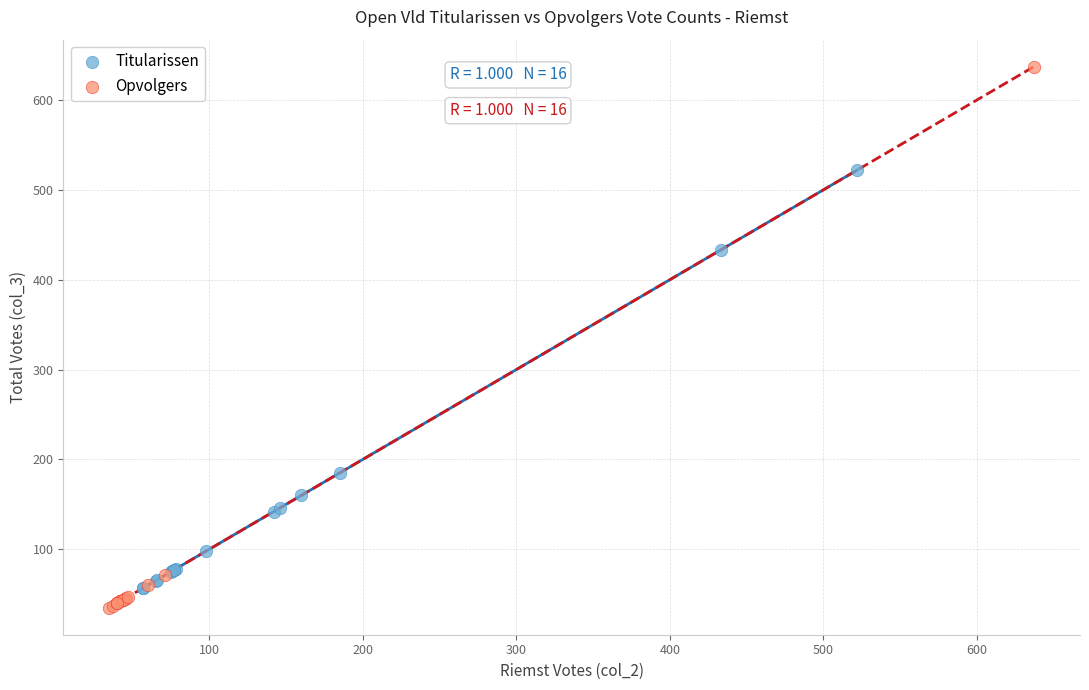

Which series contains the highest Y value?

Opvolgers